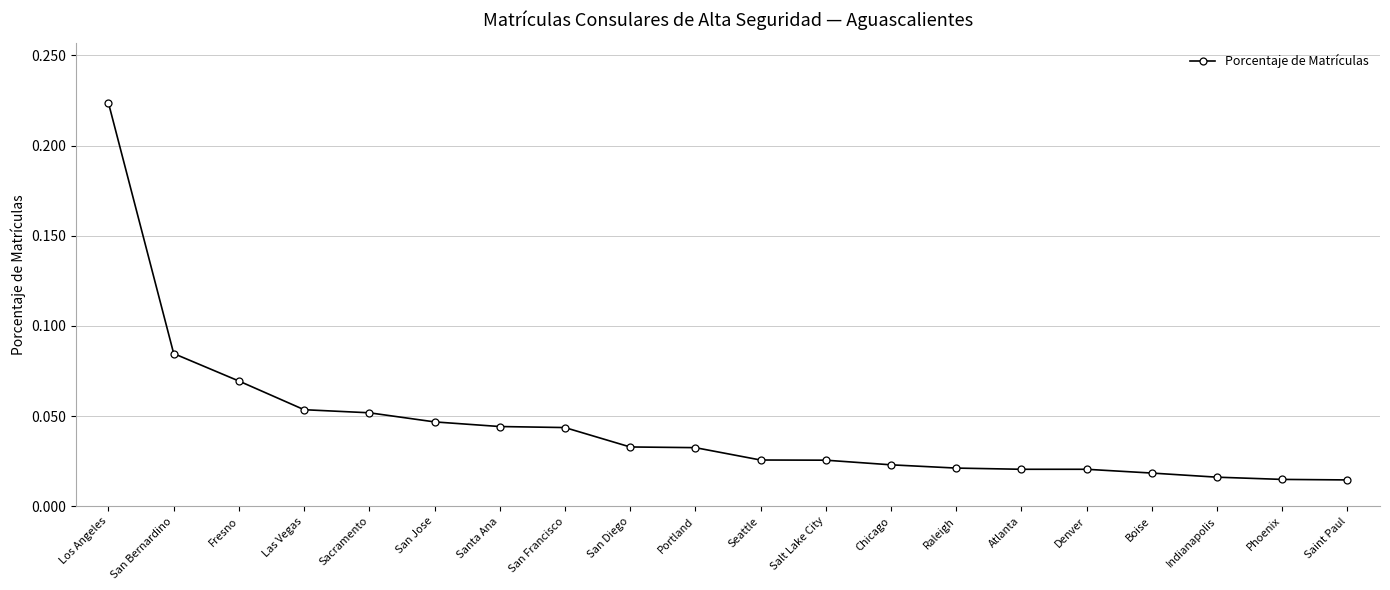

What is the label of the 2nd point from the right?

Phoenix